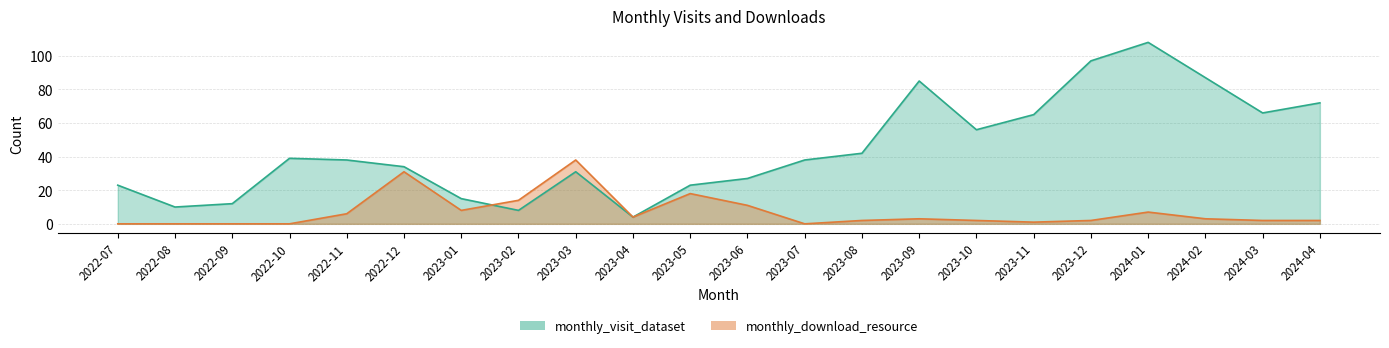

After their last crossing, which series has the higher values: monthly_download_resource or monthly_visit_dataset?

monthly_download_resource